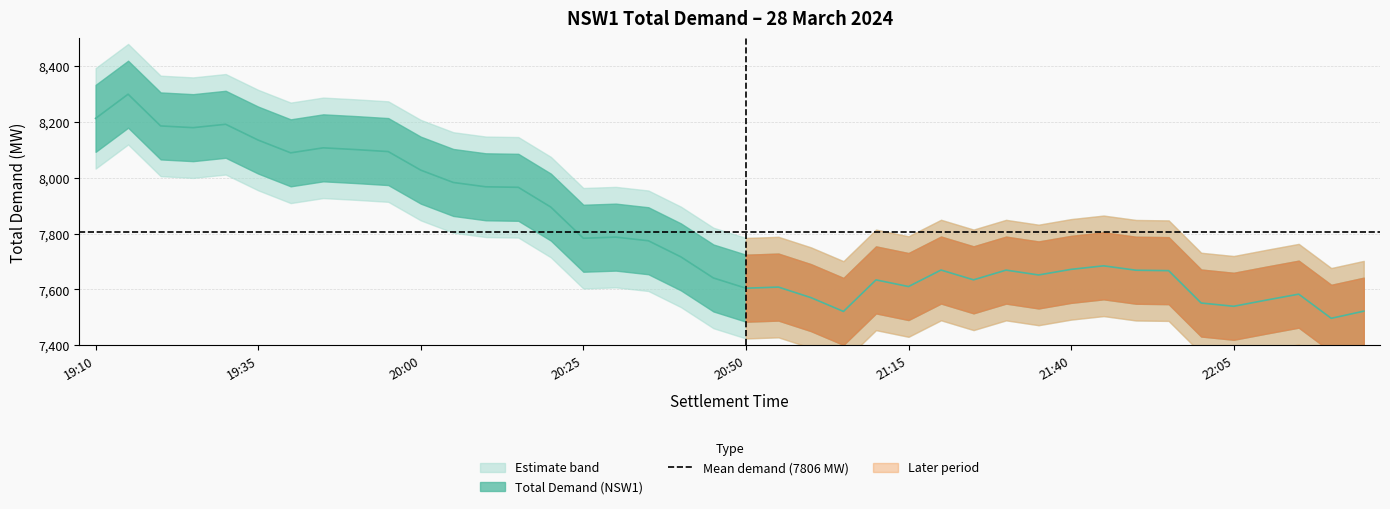

What is the difference between the values at 21:05 and 22:05?

18.5